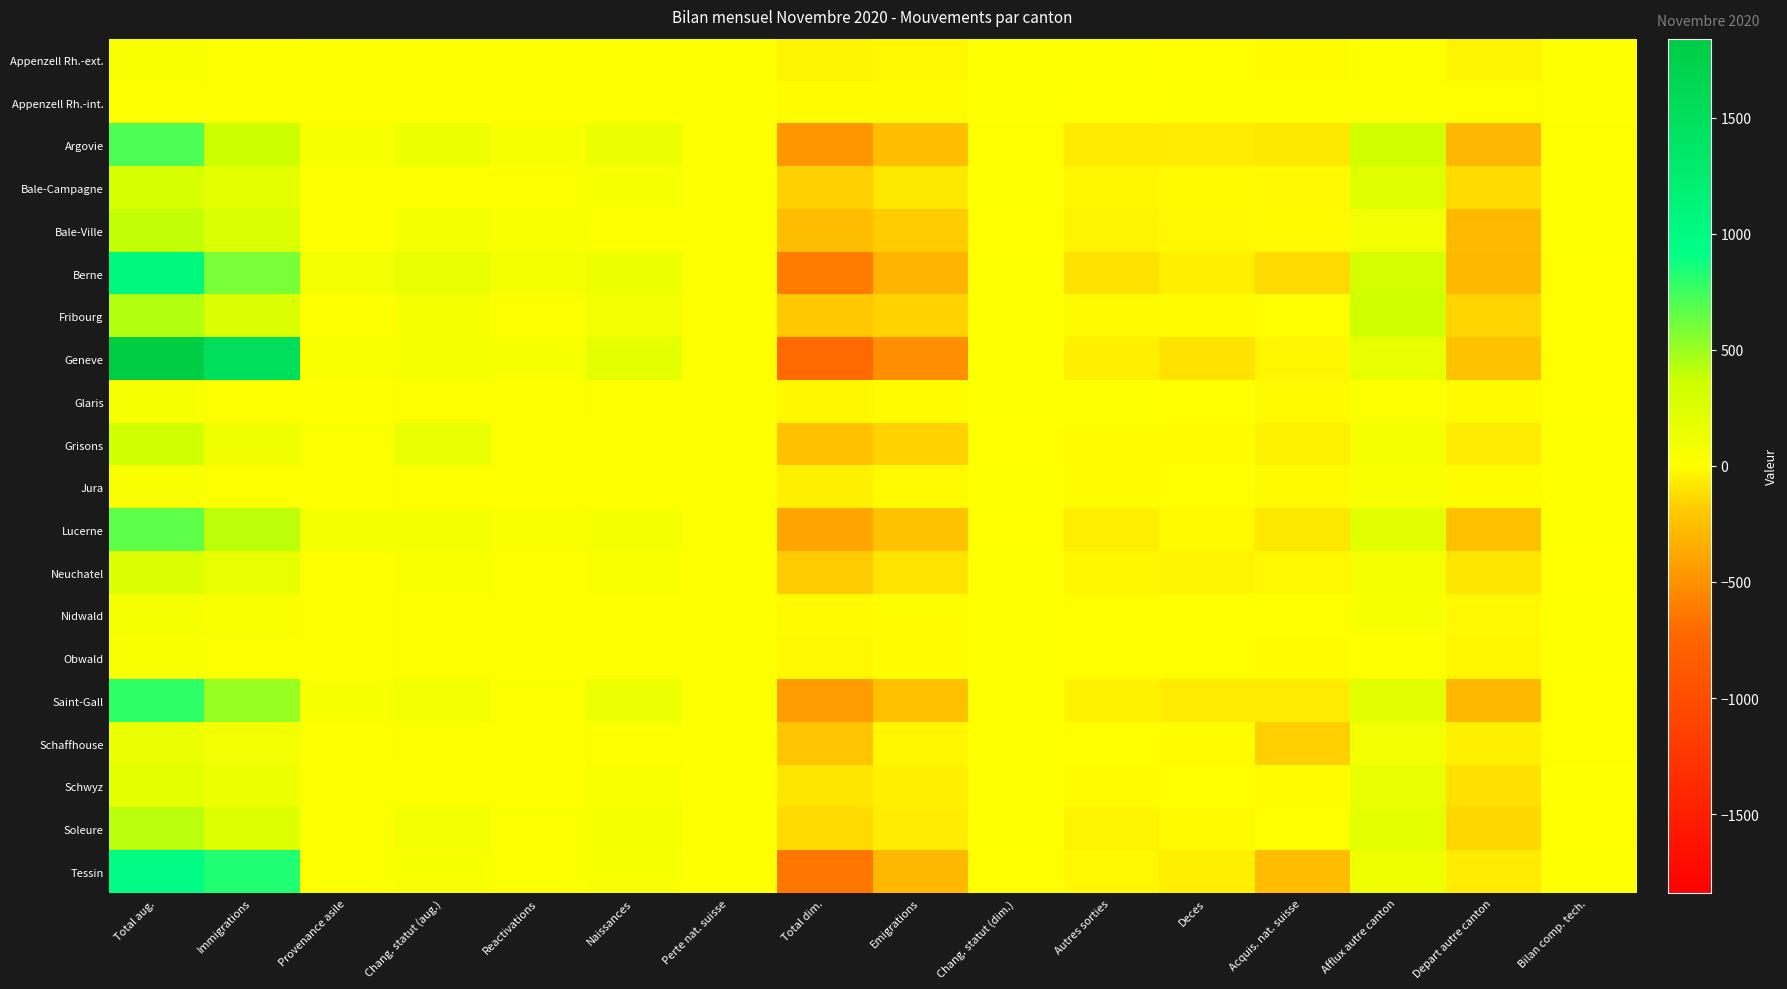

How many series are shown in this chart?

20